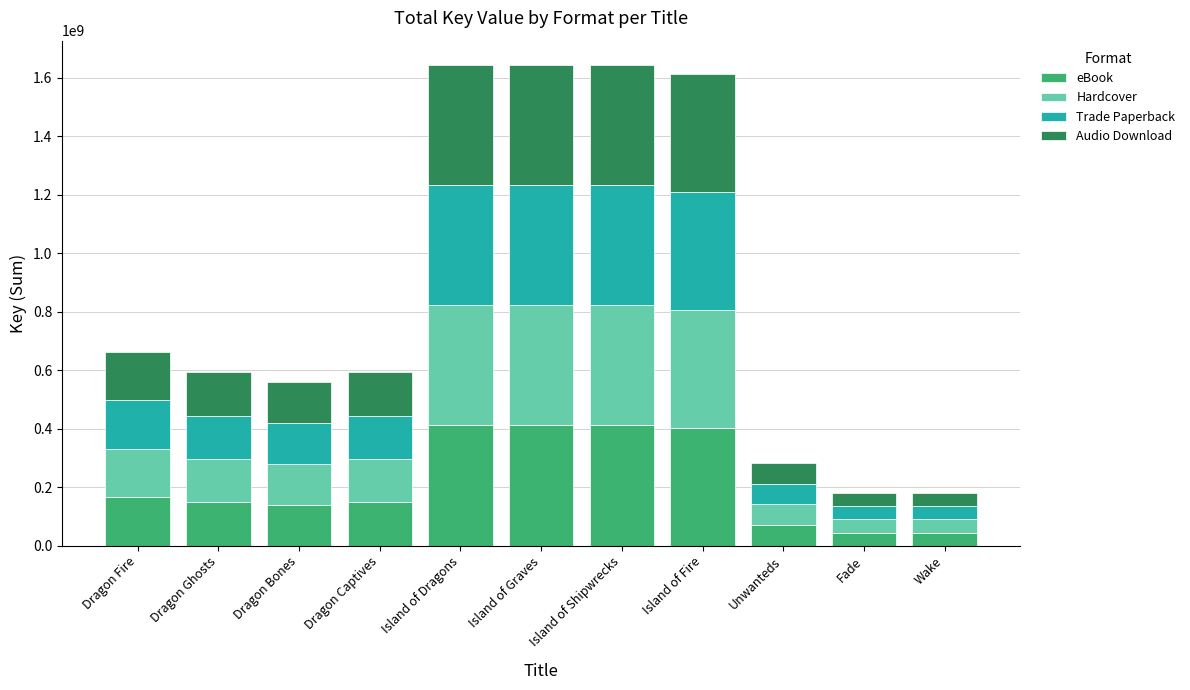

Is it true that eBook equals 712400272 at Island of Fire?

False